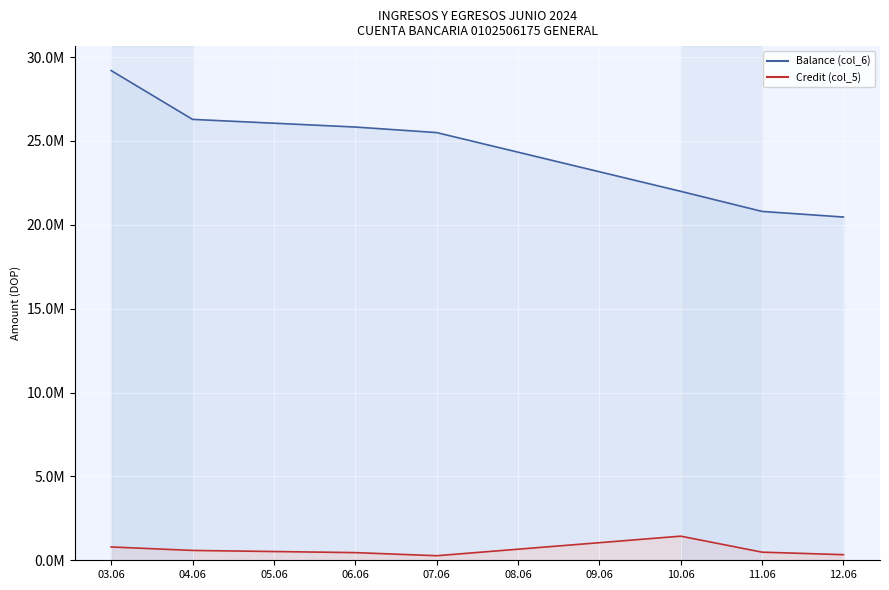

Rank the series by their maximum value, from lowest to highest.

Credit (col_5), Balance (col_6)